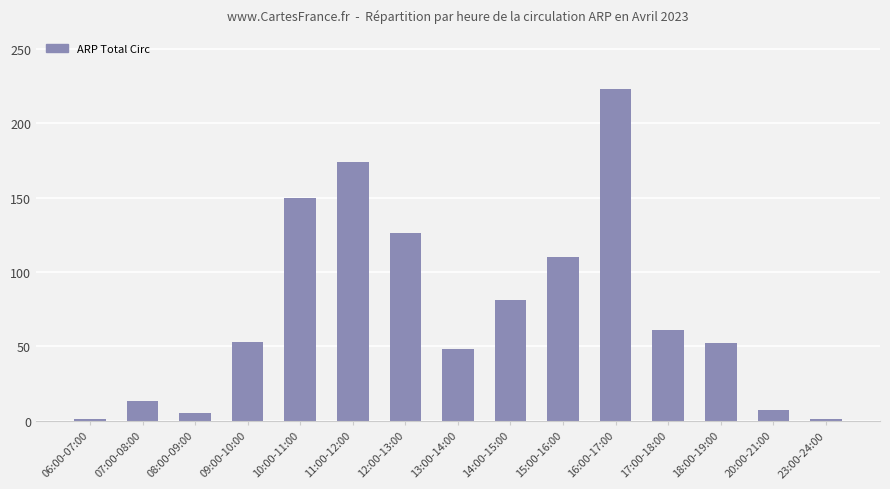

Which has a higher value, 09:00-10:00 or 17:00-18:00?

17:00-18:00